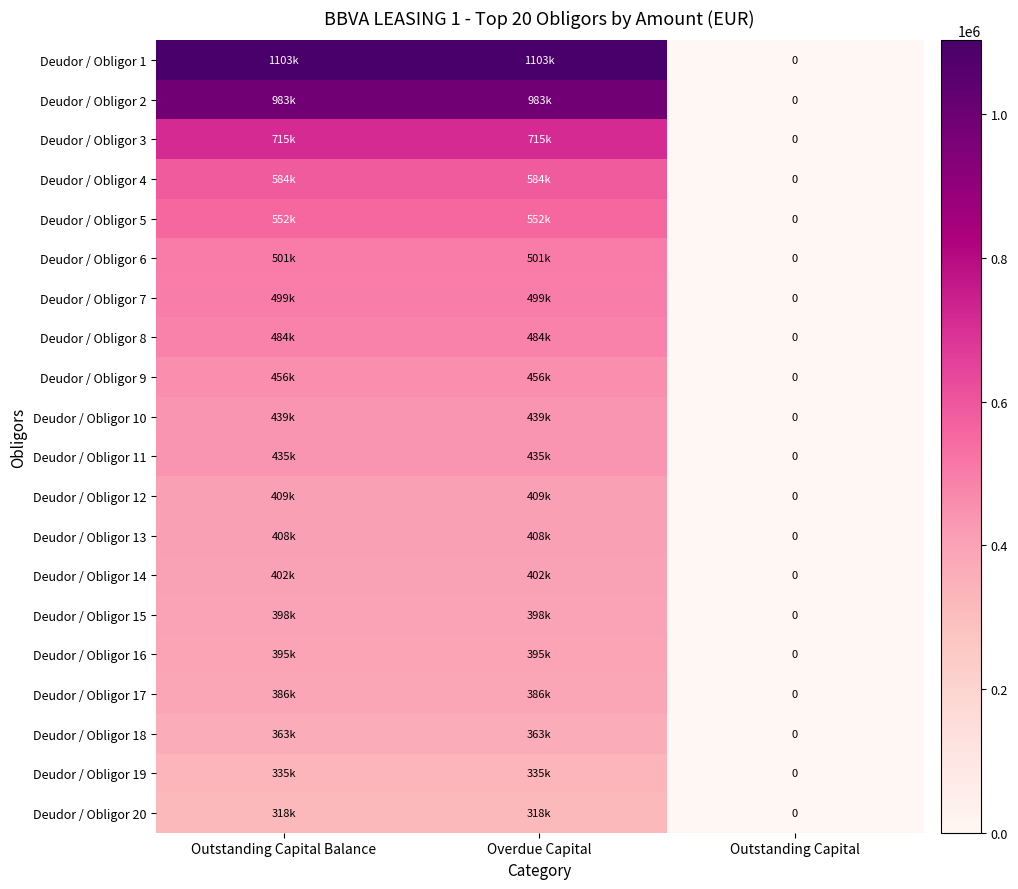

Which category has the lowest value in the Deudor / Obligor 6 series?

Outstanding Capital